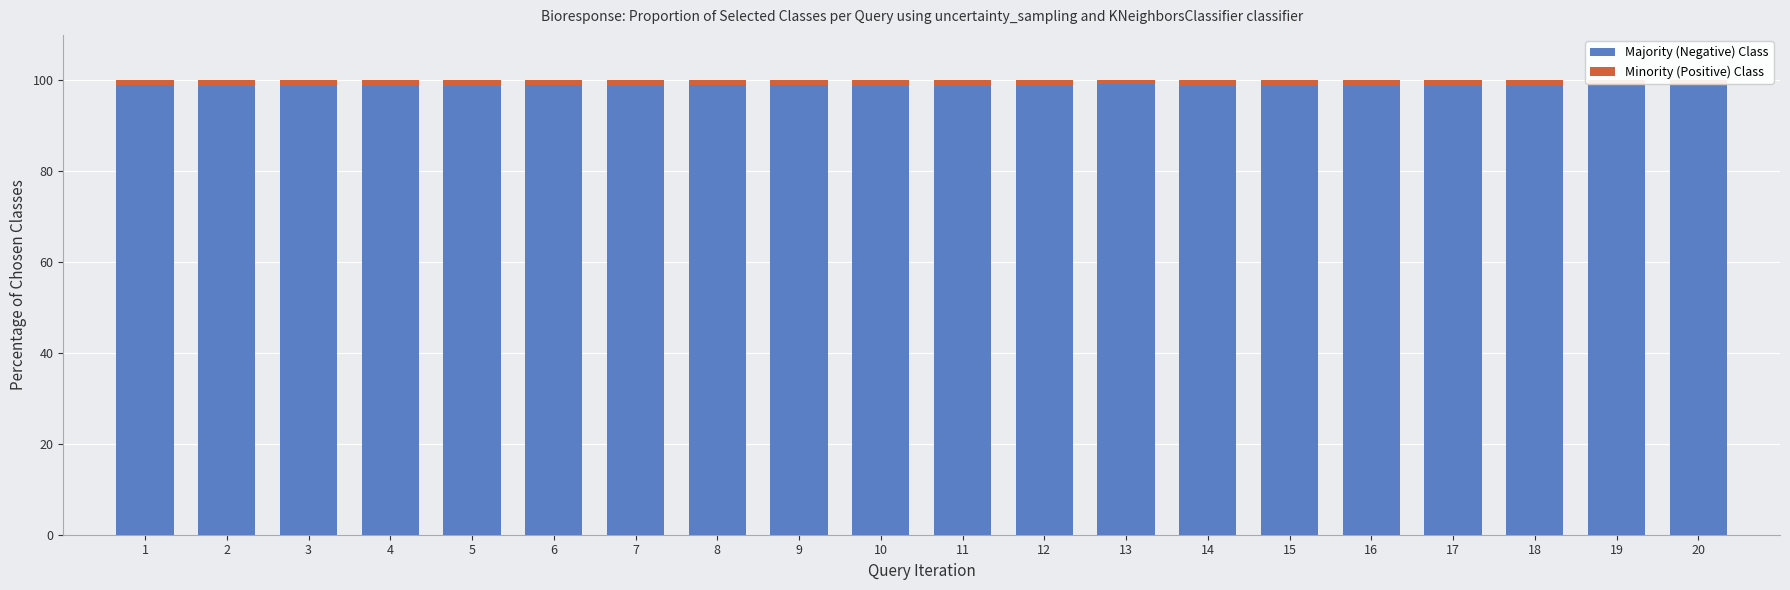

What is the sum of all Majority (Negative) Class values?

1976.9